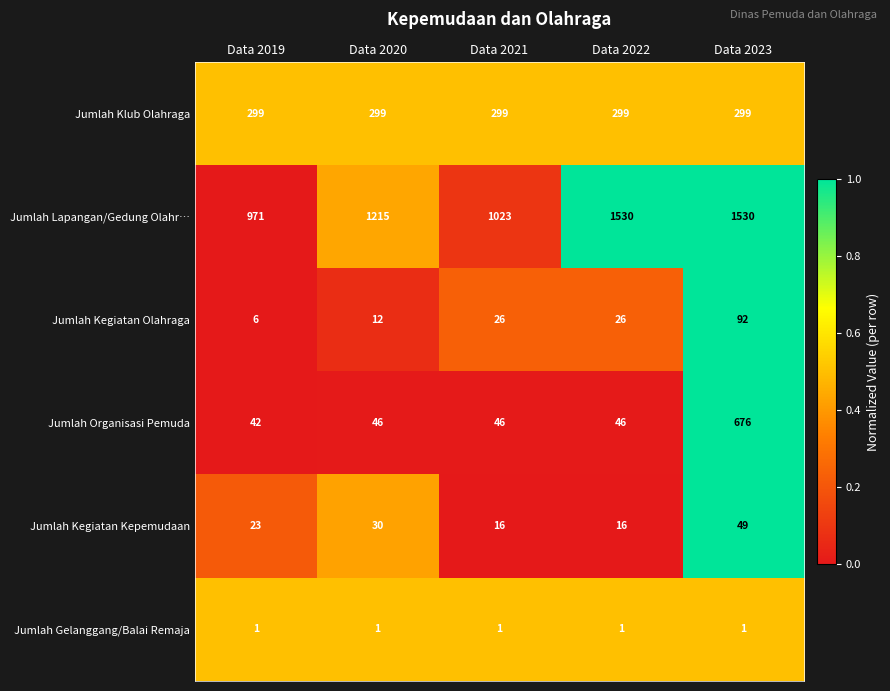

Which series has the largest total across all categories?

Jumlah Lapangan/Gedung Olahr…